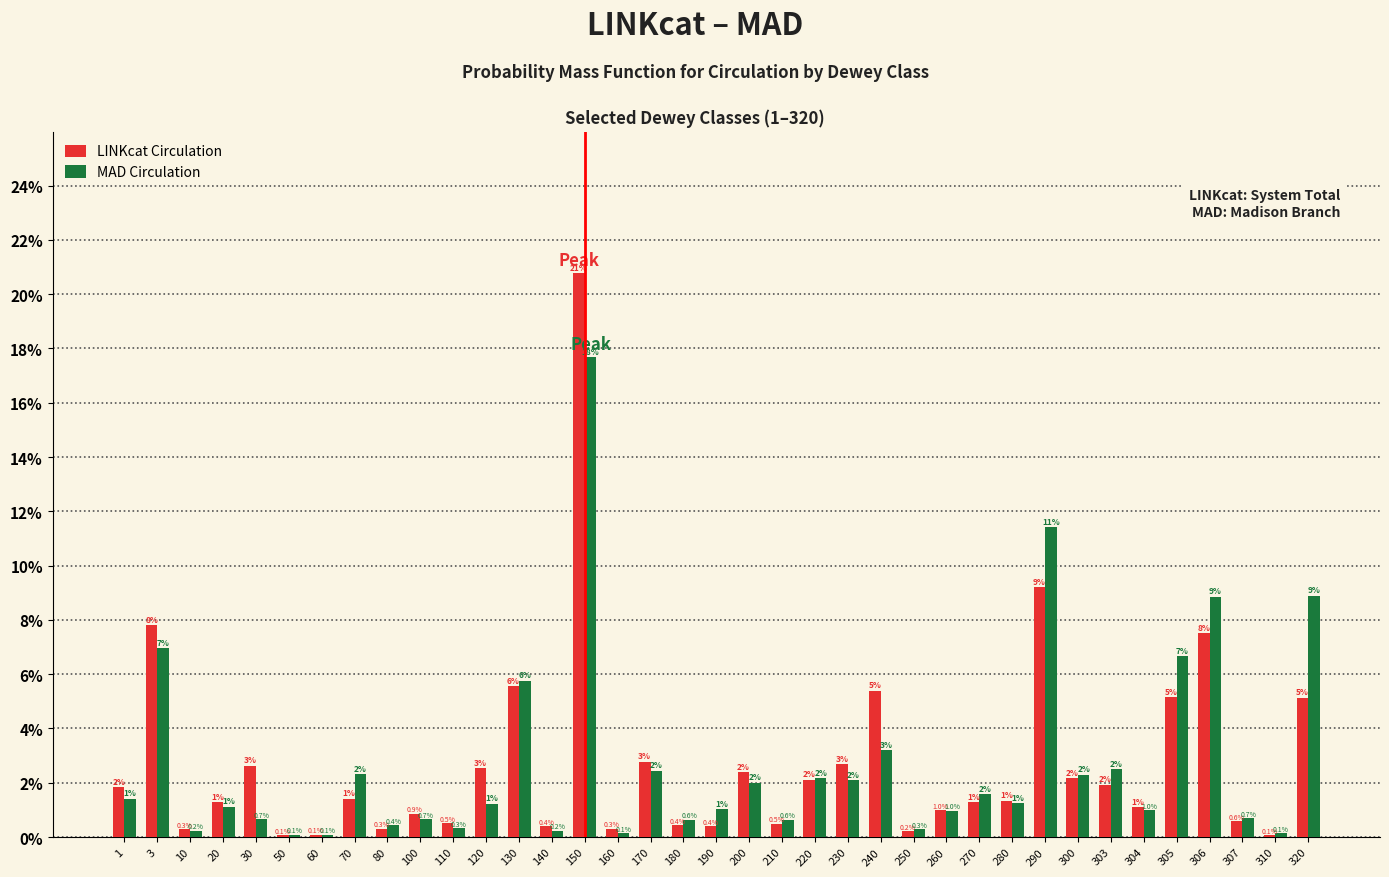

The LINKcat Circulation series shows 12.1 at 3. True or false?

False